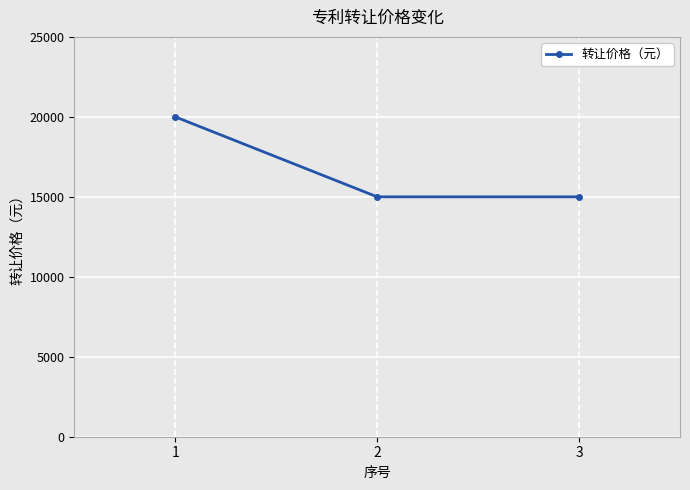

Which has a higher value, 1 or 3?

1